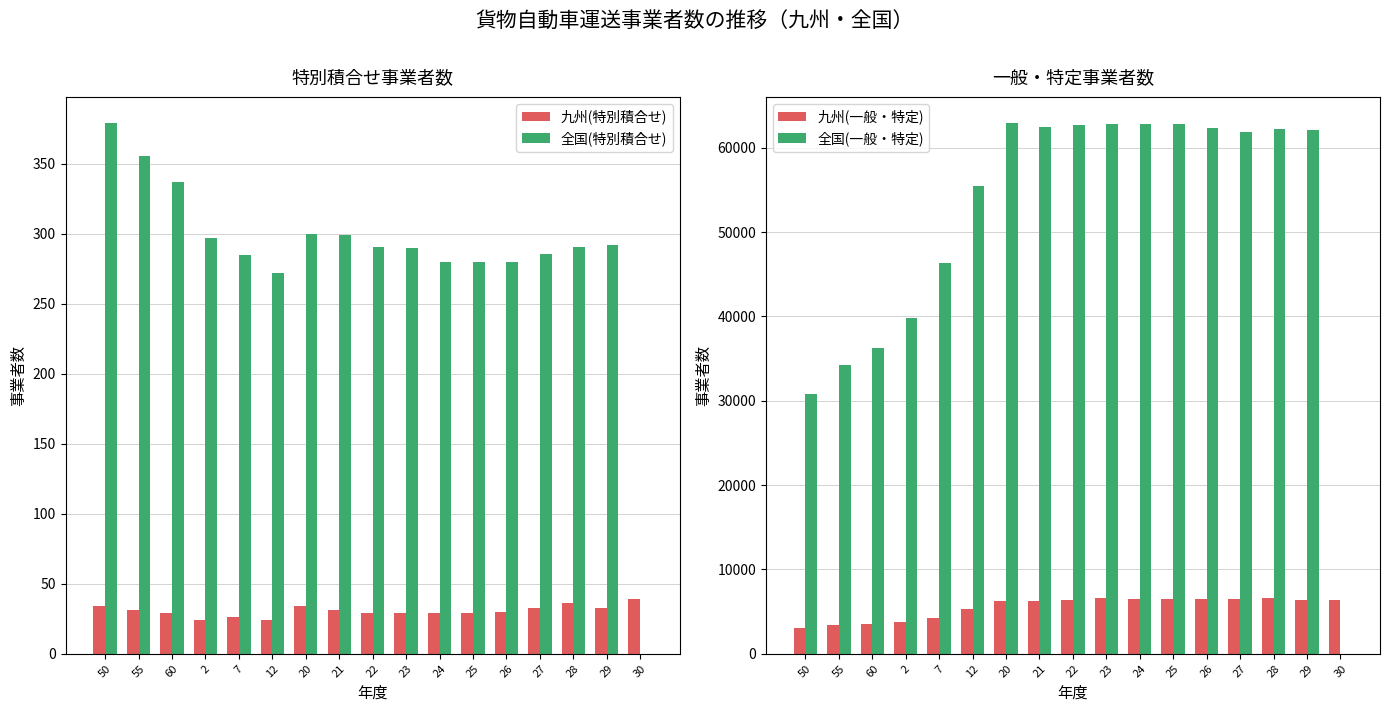

What is the difference between the second highest and second lowest values in the 九州(一般・特定) series?

3185